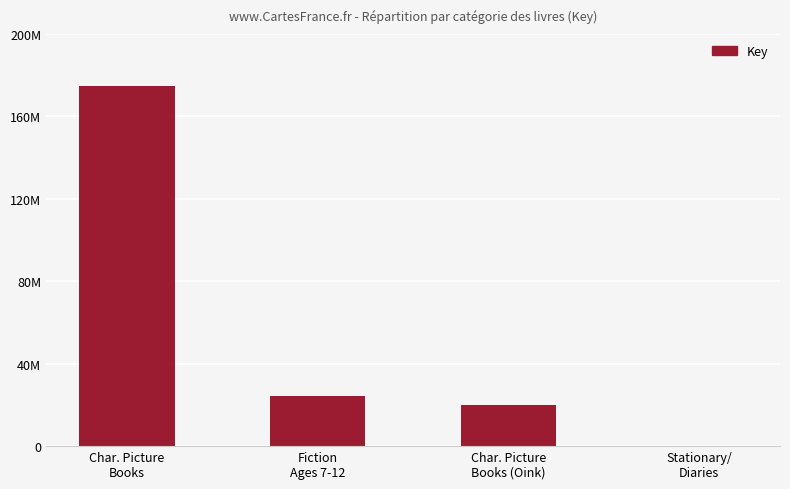

Where is the data nearest to the value 87278442?

Fiction
Ages 7-12